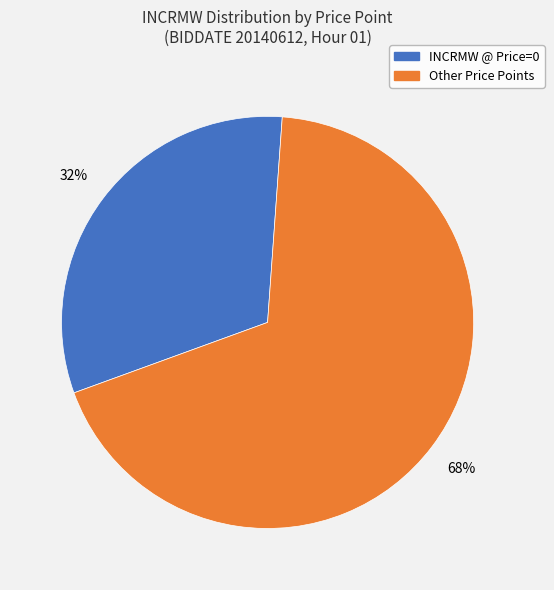

To the nearest percent, what is the average slice percentage?

50%